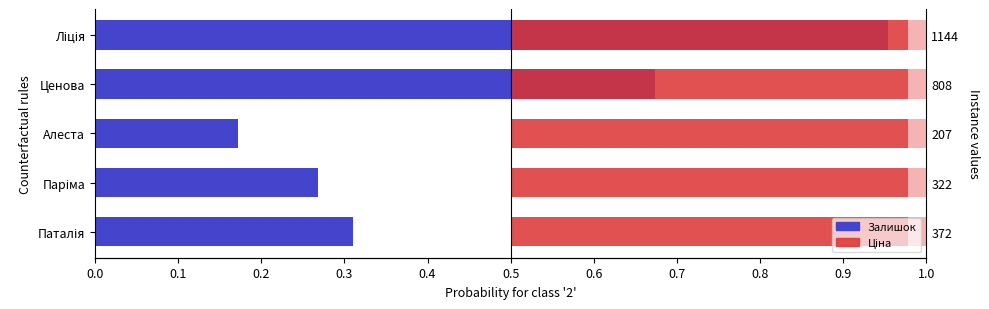

What is the difference between the maximum and minimum values in the Залишок series?

0.8